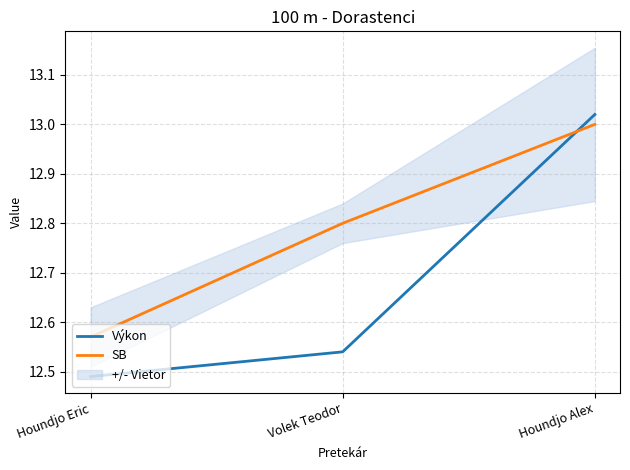

Rank the series by their average value, from lowest to highest.

Výkon, SB